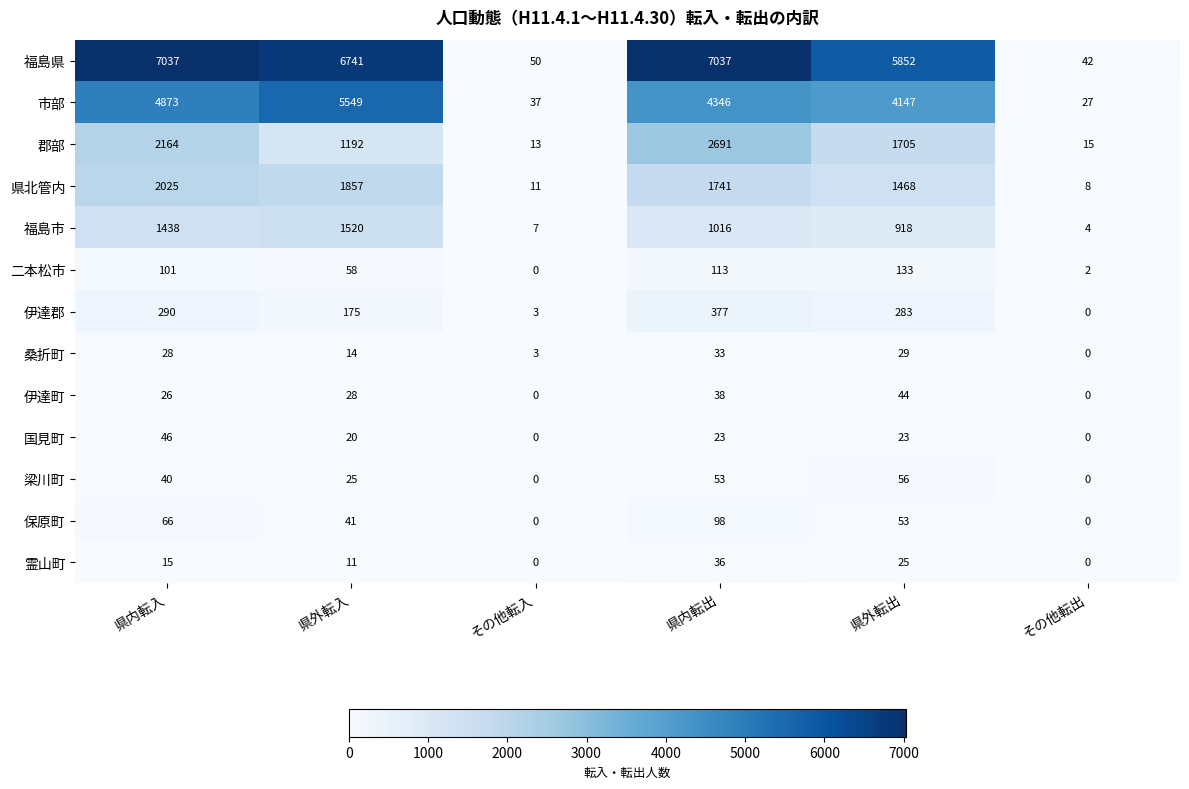

The 保原町 series shows 0 at その他転入. True or false?

True